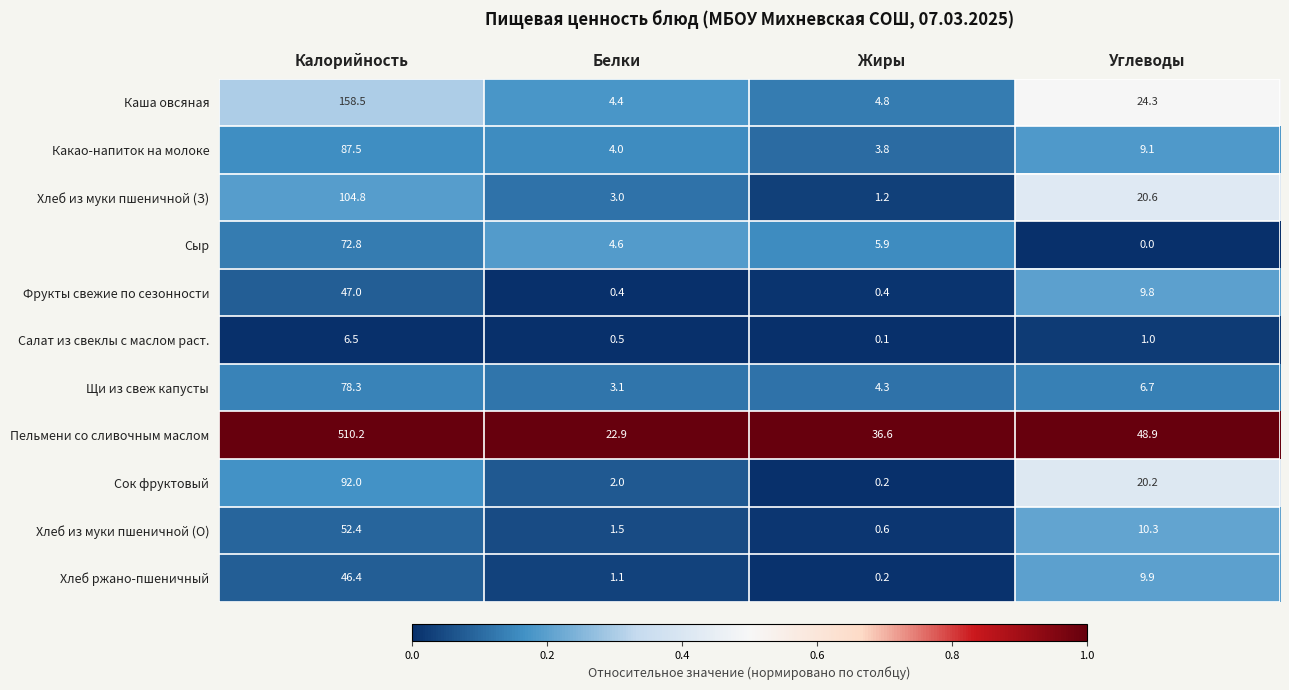

At which label is Какао-напиток на молоке closest to 45?

Углеводы